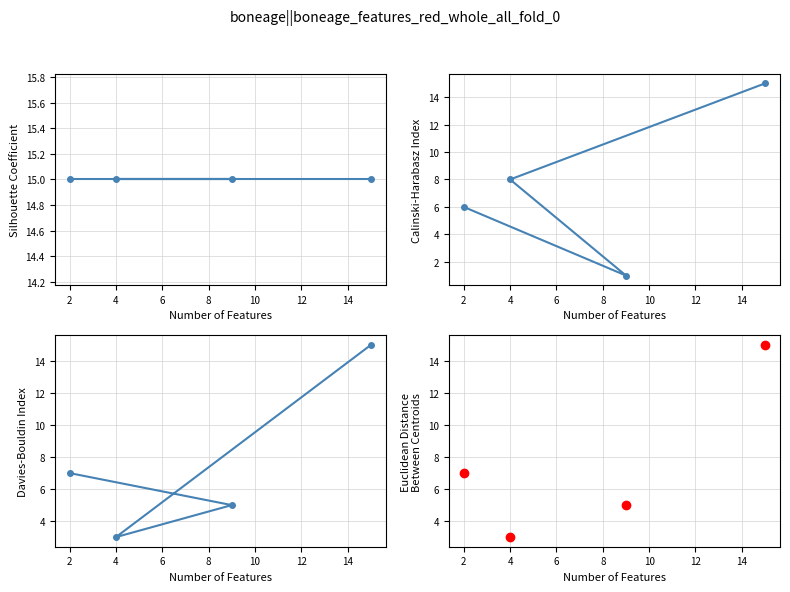

What is the difference between the maximum and minimum values in the col_4 series?

14